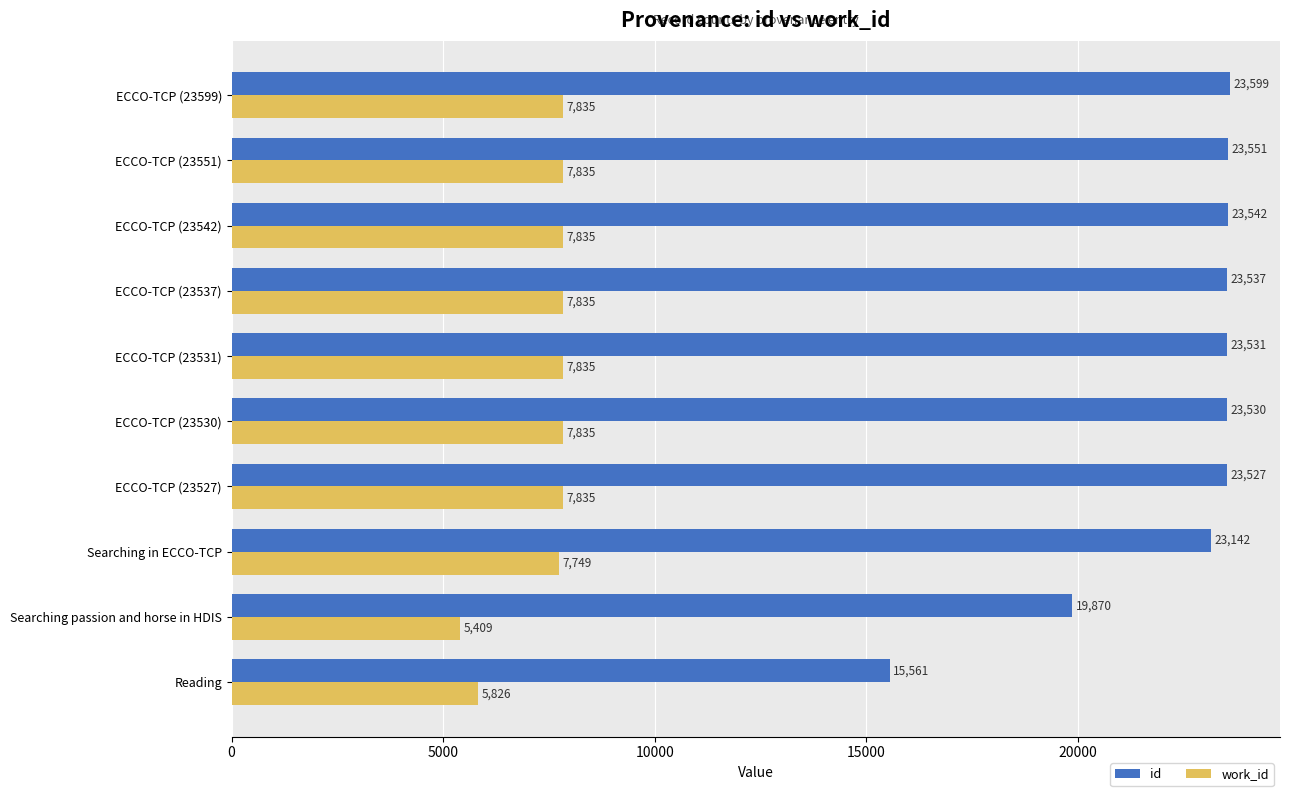

Which series has the largest range (max minus min)?

id